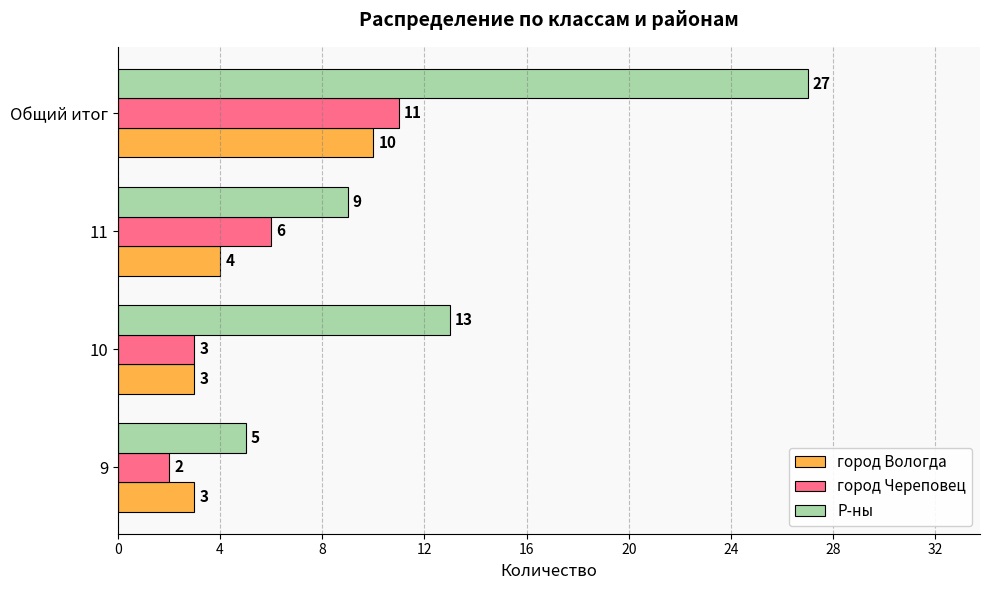

At 11, list the series in order from largest to smallest.

Р-ны, город Череповец, город Вологда